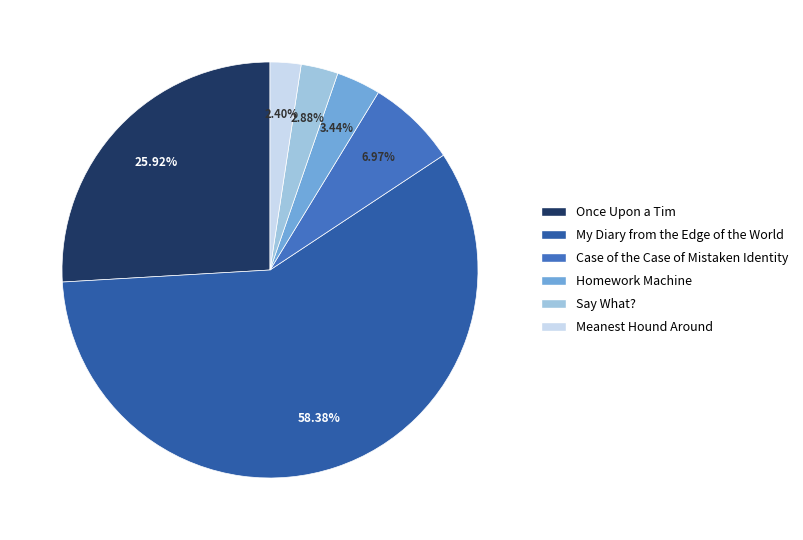

Which slice represents more than half of the pie?

My Diary from the Edge of the World